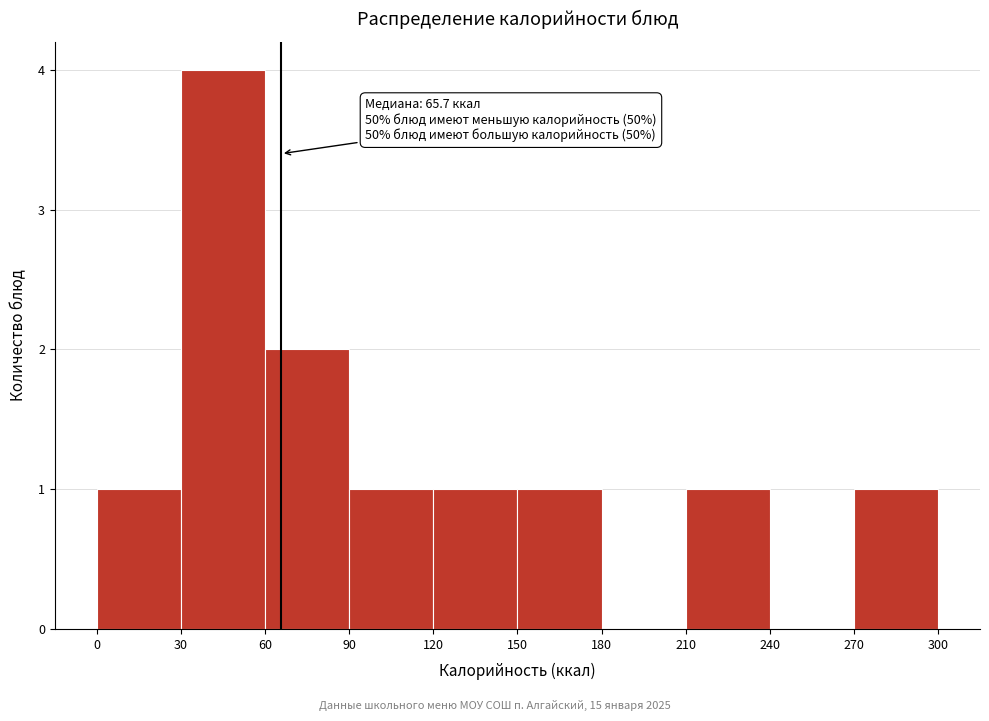

Over which range of the x-axis is the bar tallest?

30 to 60